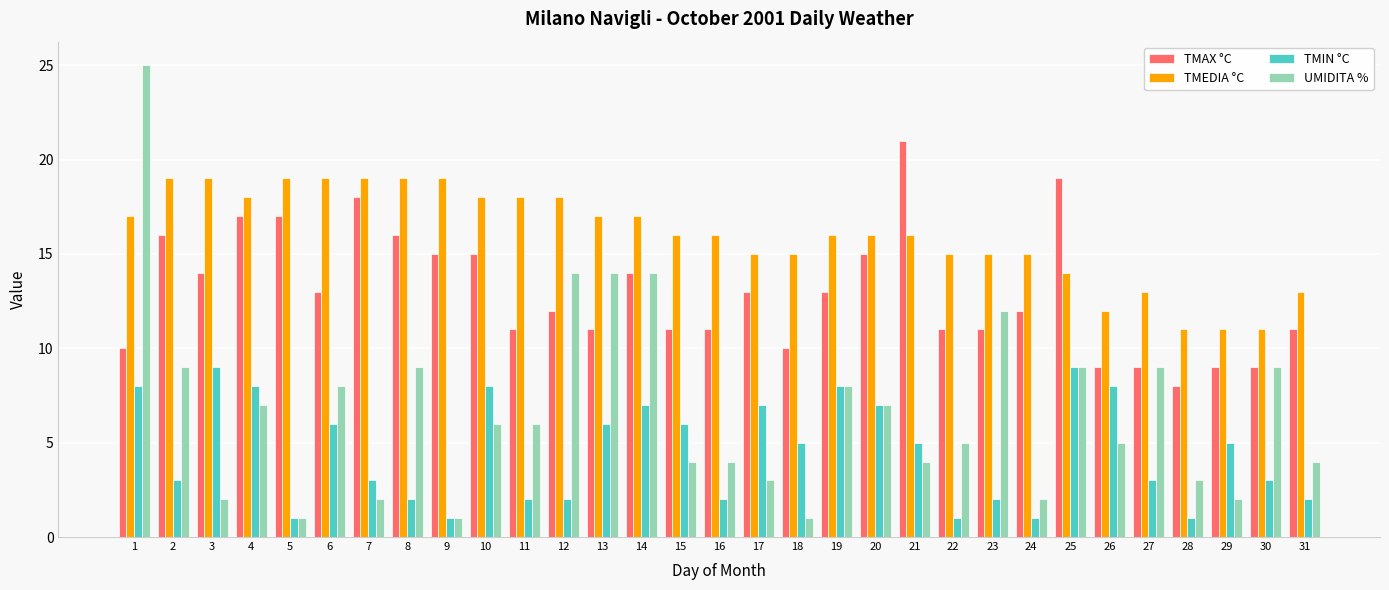

List the series in order of their peak value, lowest first.

TMIN °C, TMEDIA °C, TMAX °C, UMIDITA %